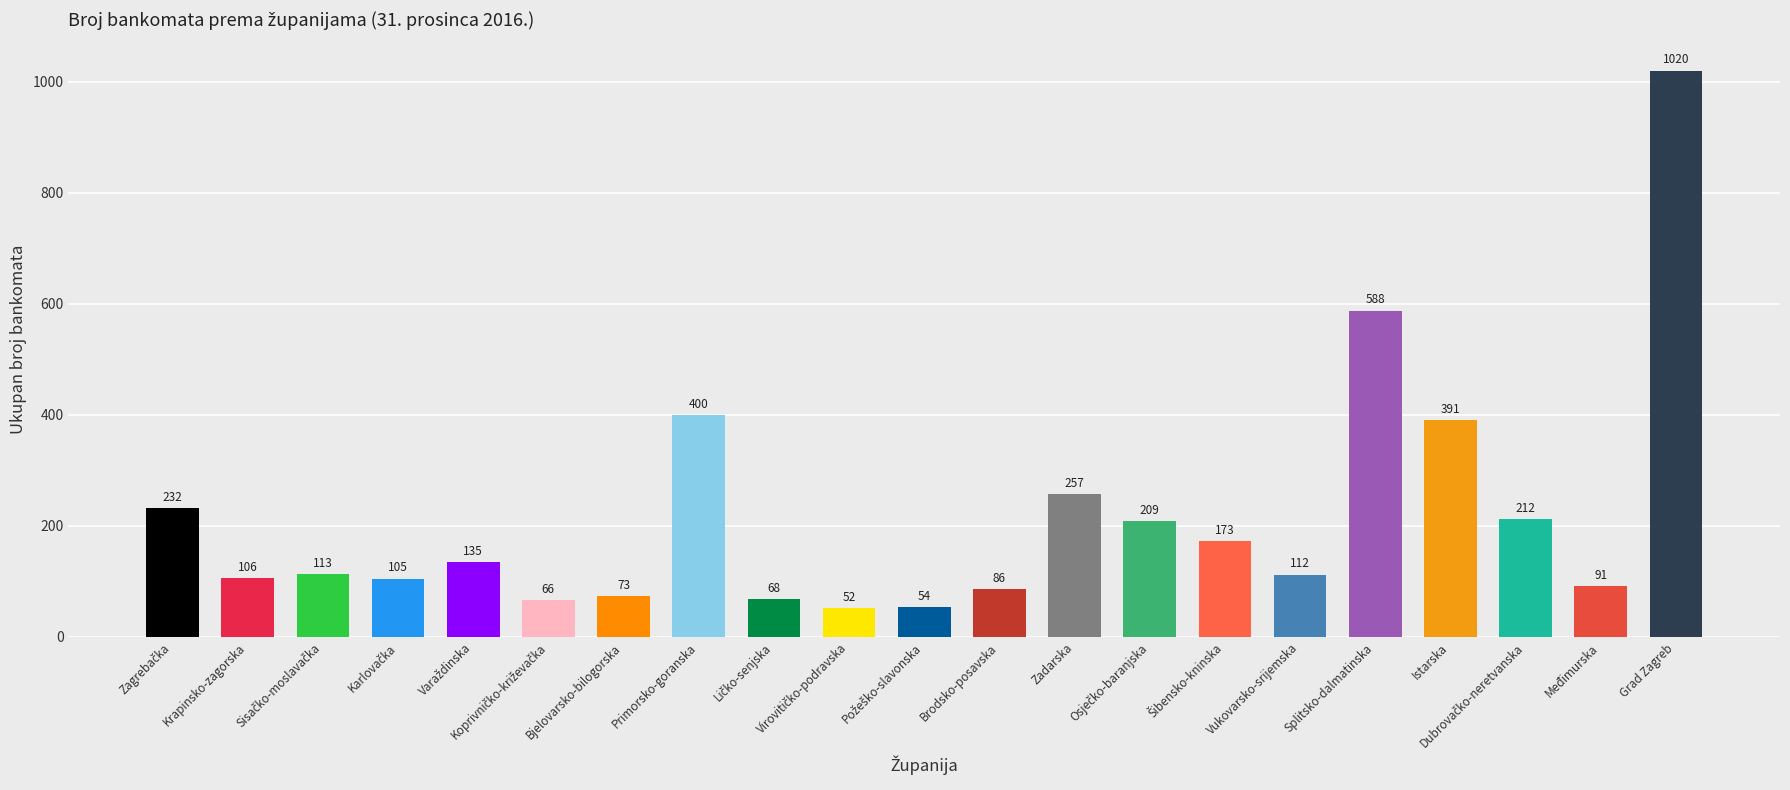

What is the difference between the second highest and second lowest values?

534